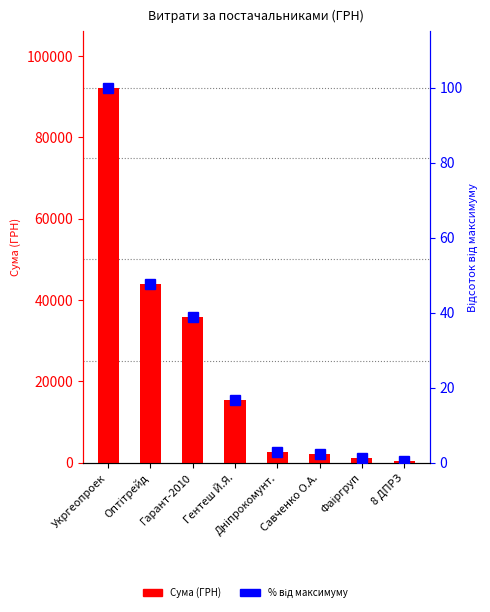

Between Укргеопроек and Оптітрейд, which series saw the biggest shift?

Сума (ГРН)